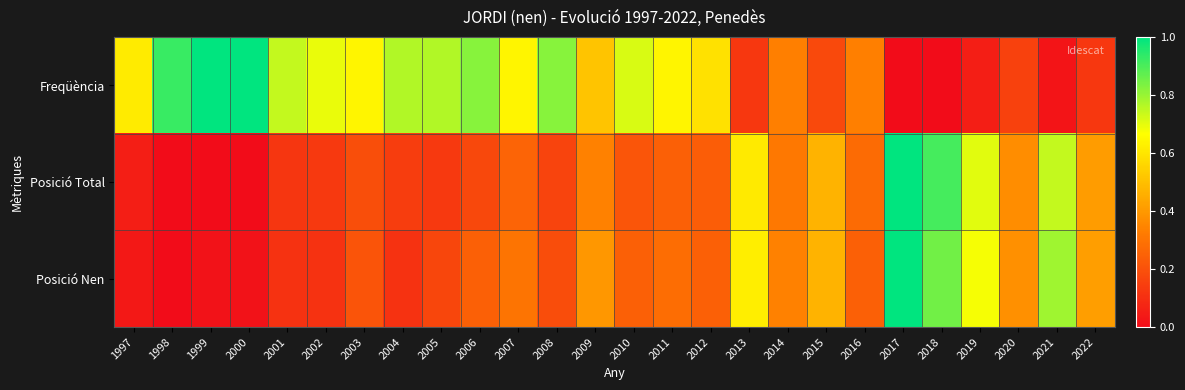

Reading left to right, list all the values displayed in this chart.

Freqüència: 1997=0.6	1998=0.9	1999=1.0	2000=1.0	2001=0.7	2002=0.7	2003=0.6	2004=0.8	2005=0.8	2006=0.8	2007=0.6	2008=0.8	2009=0.5	2010=0.7	2011=0.6	2012=0.6	2013=0.1	2014=0.3	2015=0.2	2016=0.3	2017=0.0	2018=0.0	2019=0.1	2020=0.2	2021=0.0	2022=0.1
Posició Total: 1997=0.1	1998=0.0	1999=0.0	2000=0.0	2001=0.1	2002=0.1	2003=0.2	2004=0.1	2005=0.1	2006=0.2	2007=0.3	2008=0.2	2009=0.3	2010=0.2	2011=0.2	2012=0.2	2013=0.6	2014=0.3	2015=0.5	2016=0.3	2017=1.0	2018=0.9	2019=0.7	2020=0.4	2021=0.7	2022=0.4
Posició Nen: 1997=0.0	1998=0.0	1999=0.0	2000=0.0	2001=0.1	2002=0.1	2003=0.2	2004=0.1	2005=0.2	2006=0.2	2007=0.3	2008=0.2	2009=0.4	2010=0.2	2011=0.3	2012=0.2	2013=0.6	2014=0.3	2015=0.5	2016=0.2	2017=1.0	2018=0.8	2019=0.7	2020=0.4	2021=0.8	2022=0.4